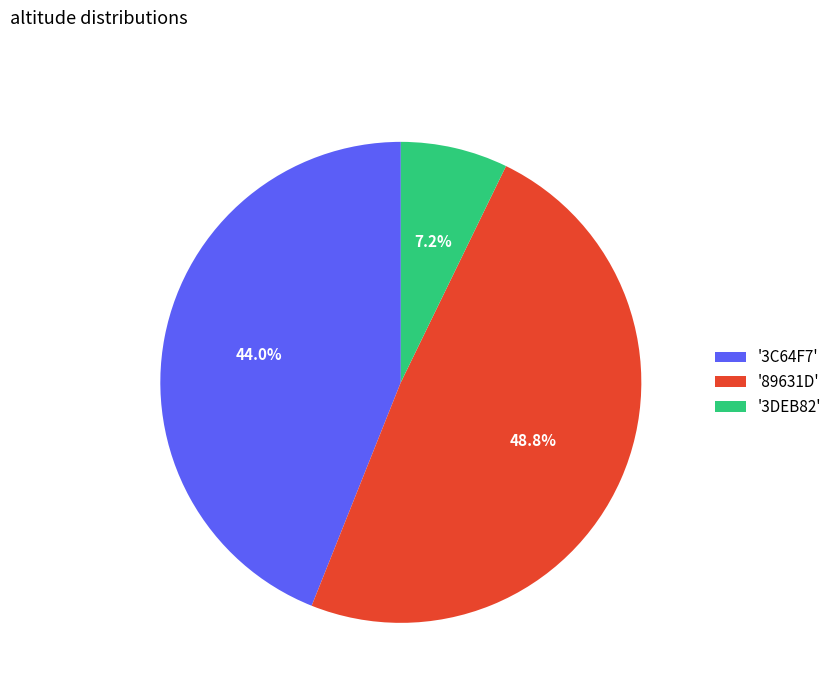

Approximately how many times larger is the value at '3C64F7' compared to '89631D'?

0.9